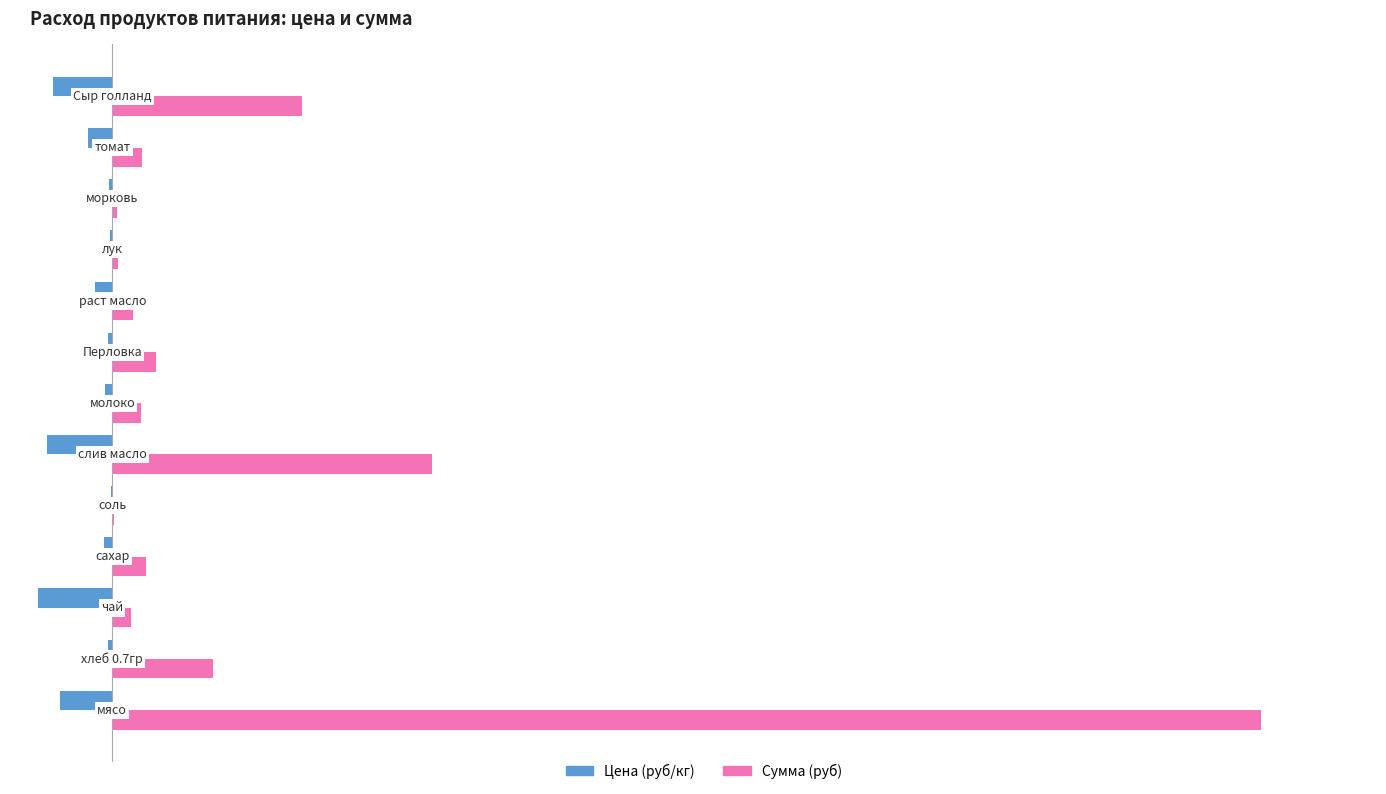

What are all the series names shown in the legend?

Цена (руб/кг), Сумма (руб)